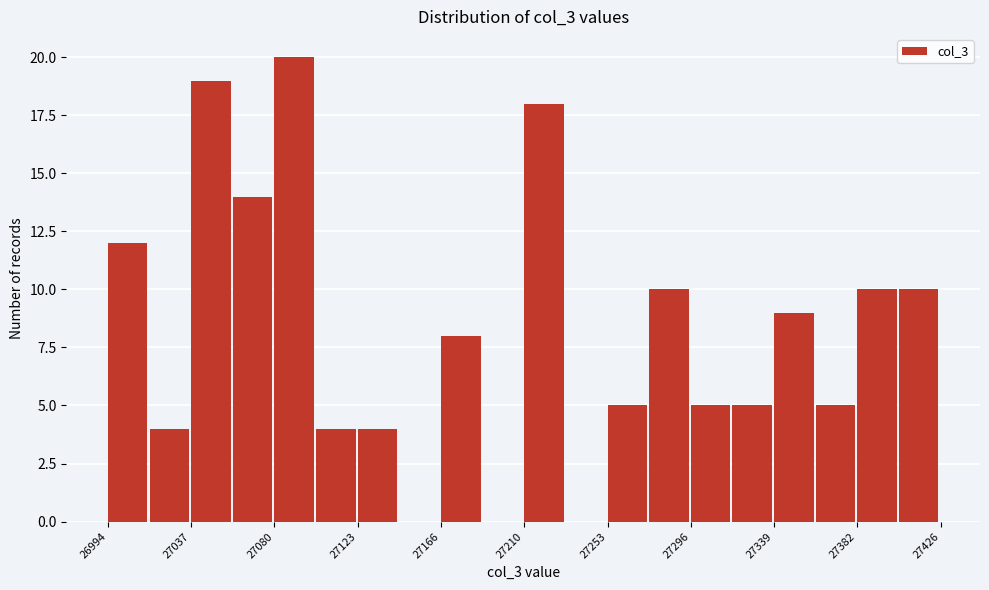

What is the height of the bar covering 27015 to 27035 on the x-axis? Neither the bar edges nor the heights are printed on the chart, so give them approximately, as read against the axes.

4